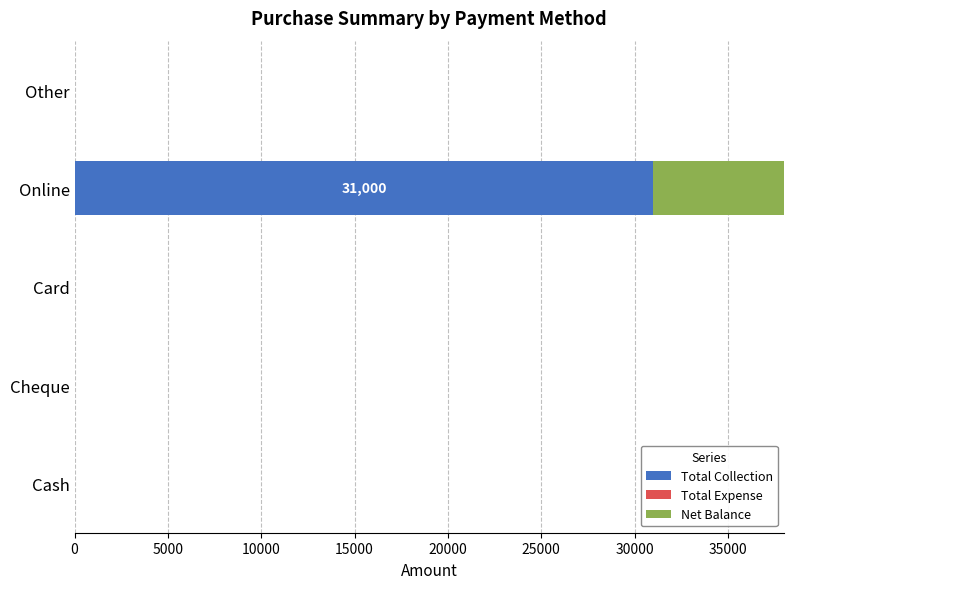

The value of Net Balance at Cheque is 17495.0. True or false?

False